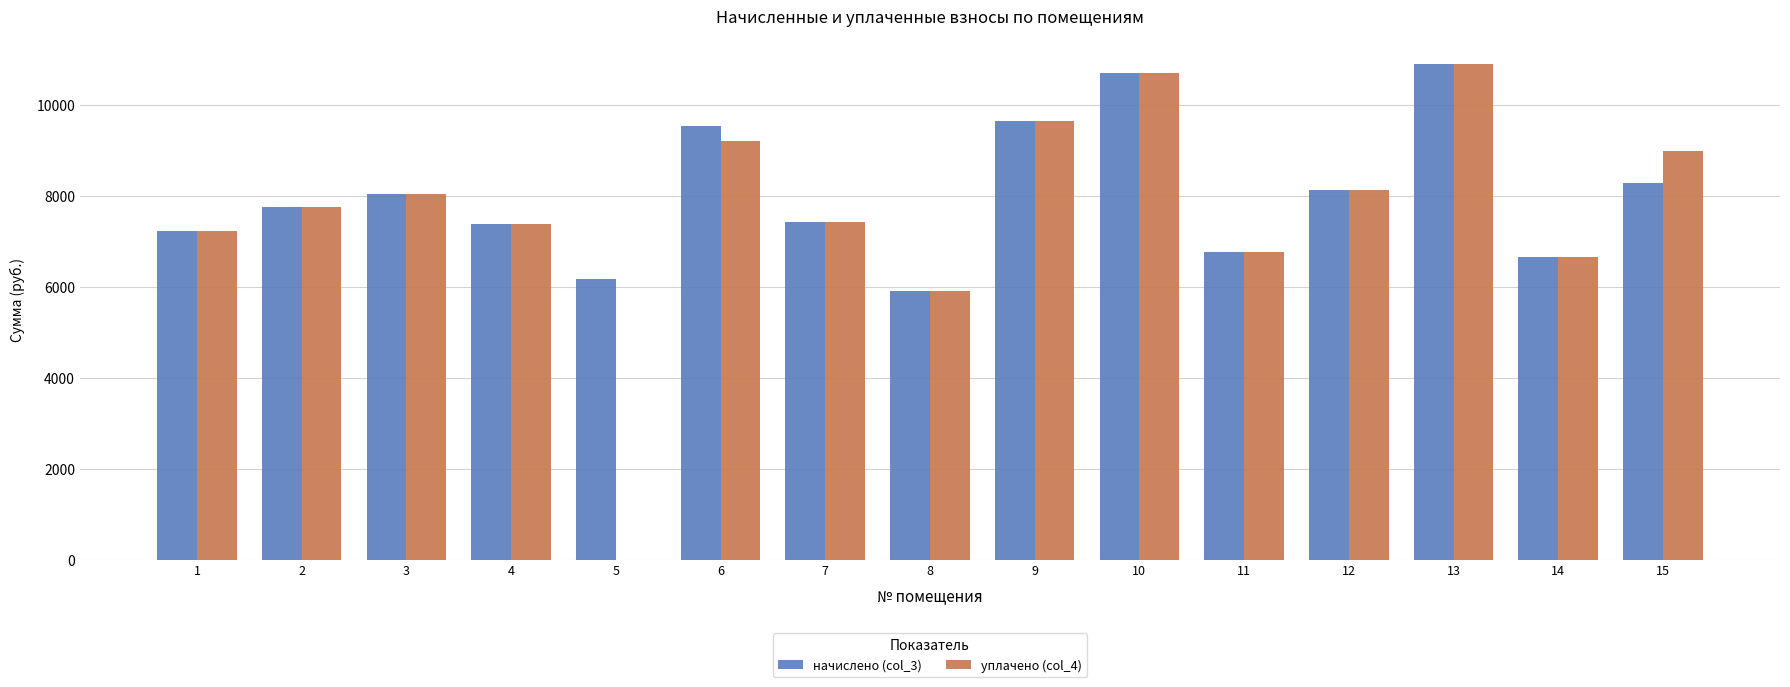

At which label is уплачено (col_4) closest to 5448?

8